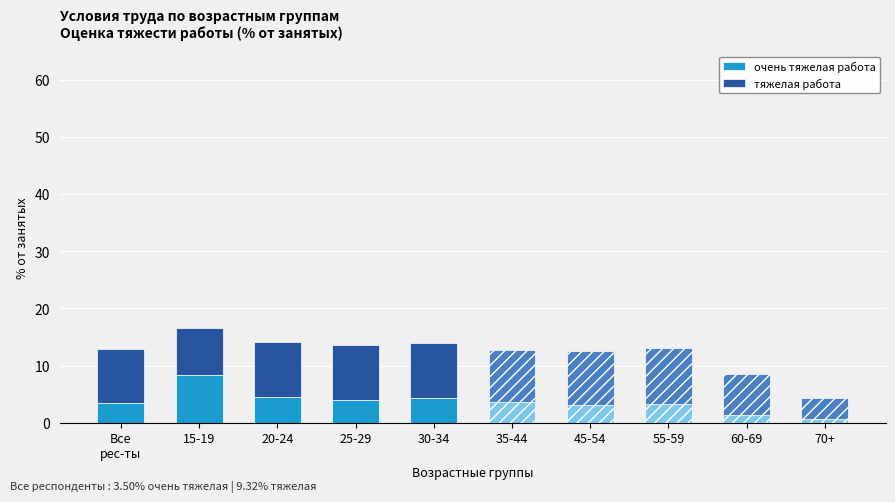

At which label does очень тяжелая работа reach its peak?

15-19